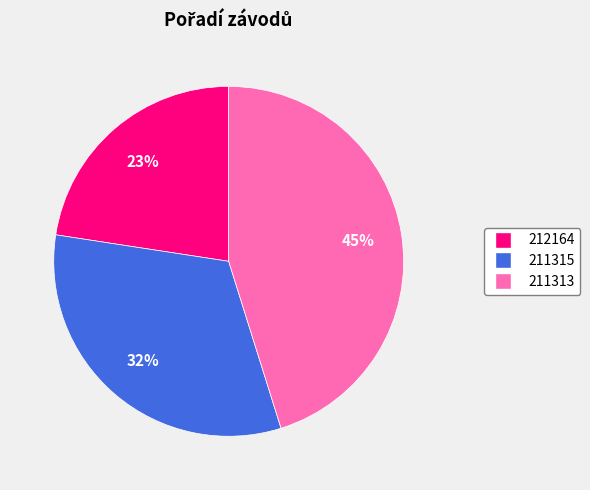

What is the smallest slice in the pie chart?

212164